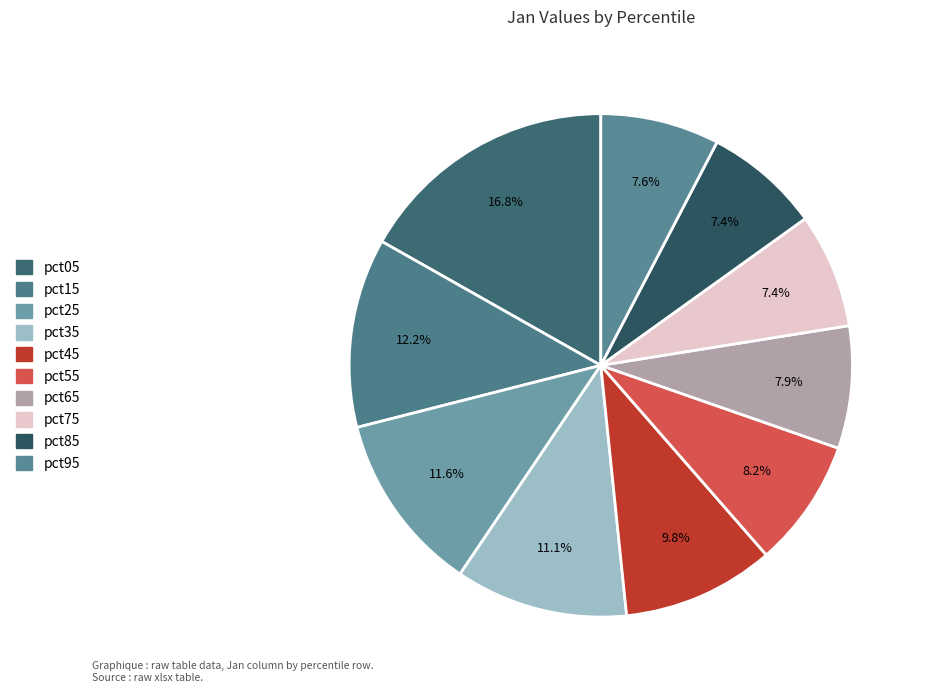

How many segments does this pie chart have?

10